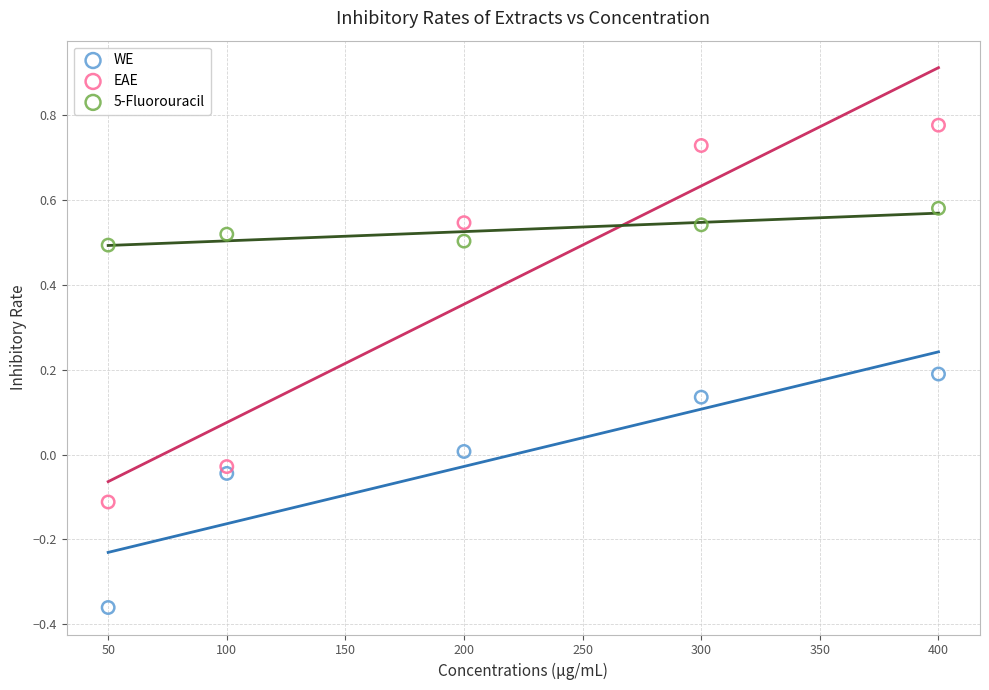

Which series contains the lowest Y value?

WE